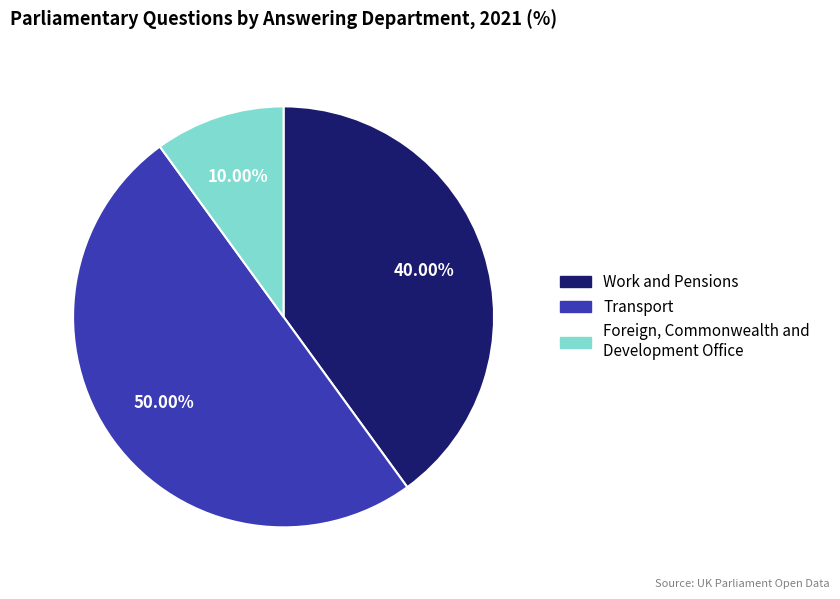

Which slice is the smallest?

Foreign, Commonwealth and Development Office